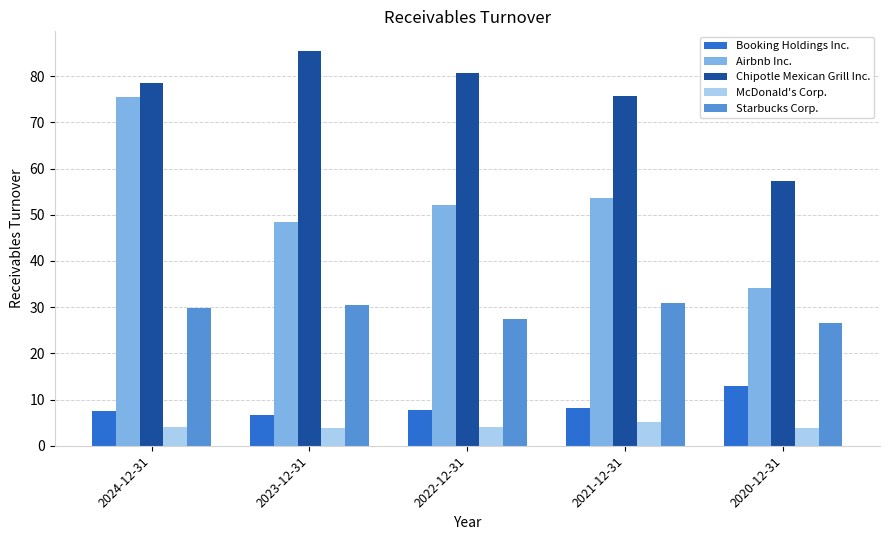

What is the approximate value of Booking Holdings Inc. at 2024-12-31?

7.4